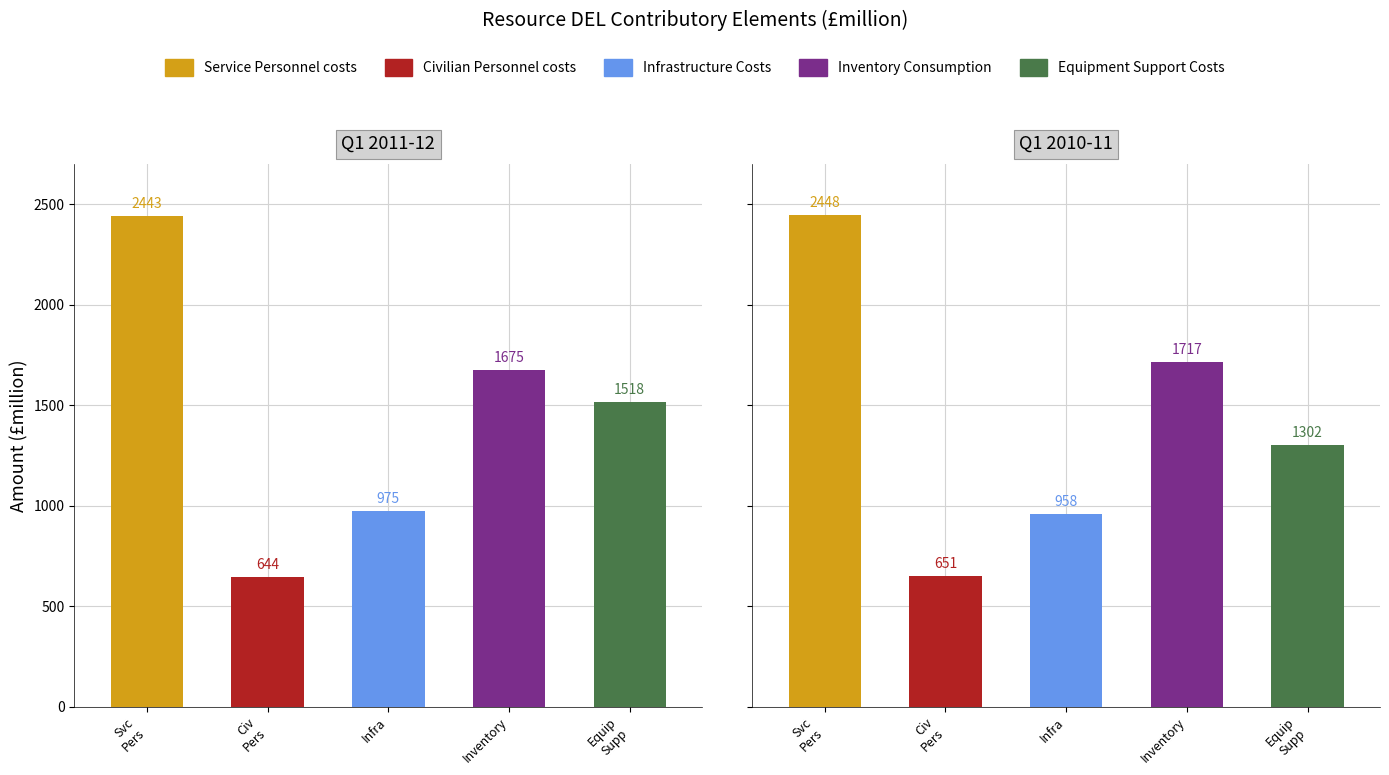

Is it true that Equipment Support Costs equals 1758 at 1?

False